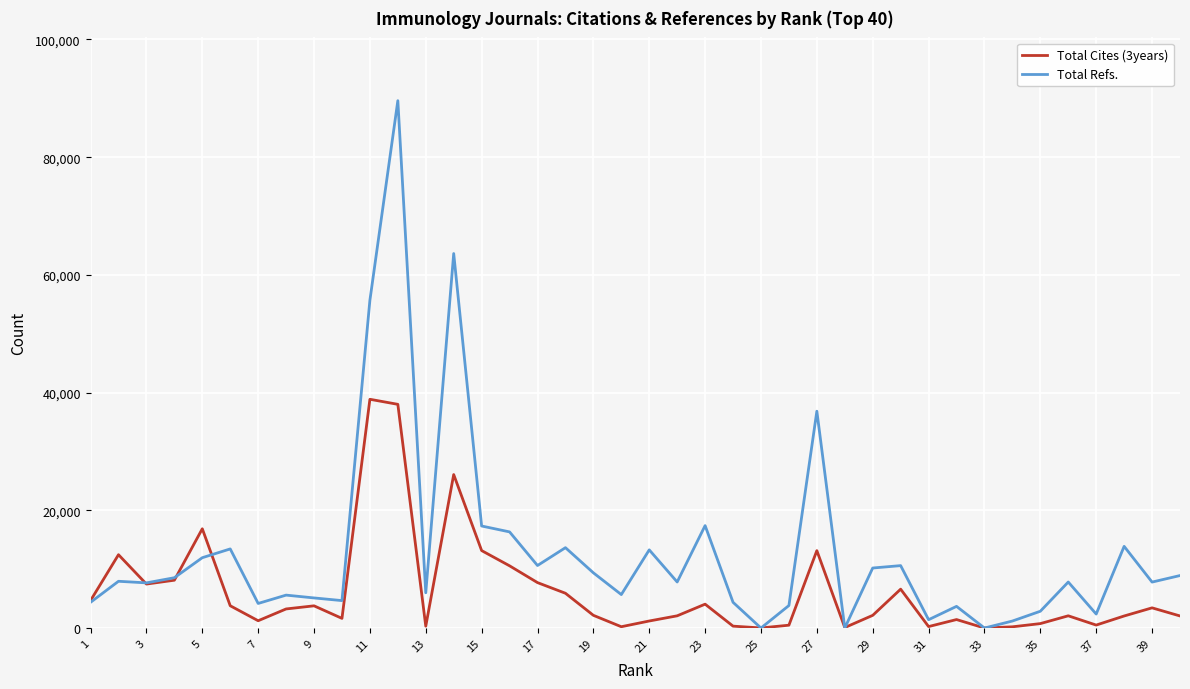

Which series has the largest range (max minus min)?

Total Refs.